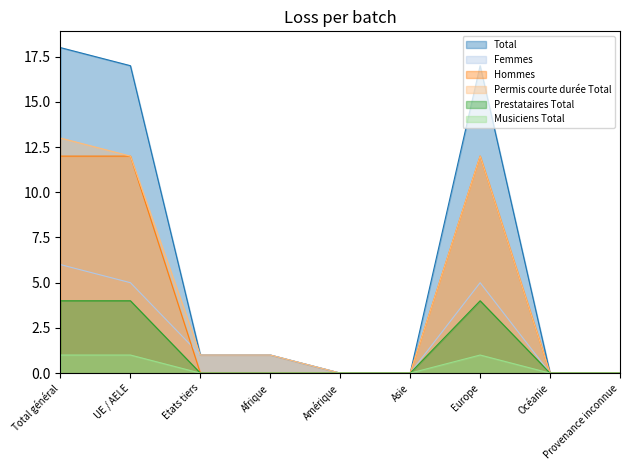

Reading right to left, list all the values displayed in this chart.

Total: Provenance inconnue=0	Océanie=0	Europe=17	Asie=0	Amérique=0	Afrique=1	Etats tiers=1	UE / AELE=17	Total général=18
Femmes: Provenance inconnue=0	Océanie=0	Europe=5	Asie=0	Amérique=0	Afrique=1	Etats tiers=1	UE / AELE=5	Total général=6
Hommes: Provenance inconnue=0	Océanie=0	Europe=12	Asie=0	Amérique=0	Afrique=0	Etats tiers=0	UE / AELE=12	Total général=12
Permis courte durée Total: Provenance inconnue=0	Océanie=0	Europe=12	Asie=0	Amérique=0	Afrique=1	Etats tiers=1	UE / AELE=12	Total général=13
Prestataires Total: Provenance inconnue=0	Océanie=0	Europe=4	Asie=0	Amérique=0	Afrique=0	Etats tiers=0	UE / AELE=4	Total général=4
Musiciens Total: Provenance inconnue=0	Océanie=0	Europe=1	Asie=0	Amérique=0	Afrique=0	Etats tiers=0	UE / AELE=1	Total général=1